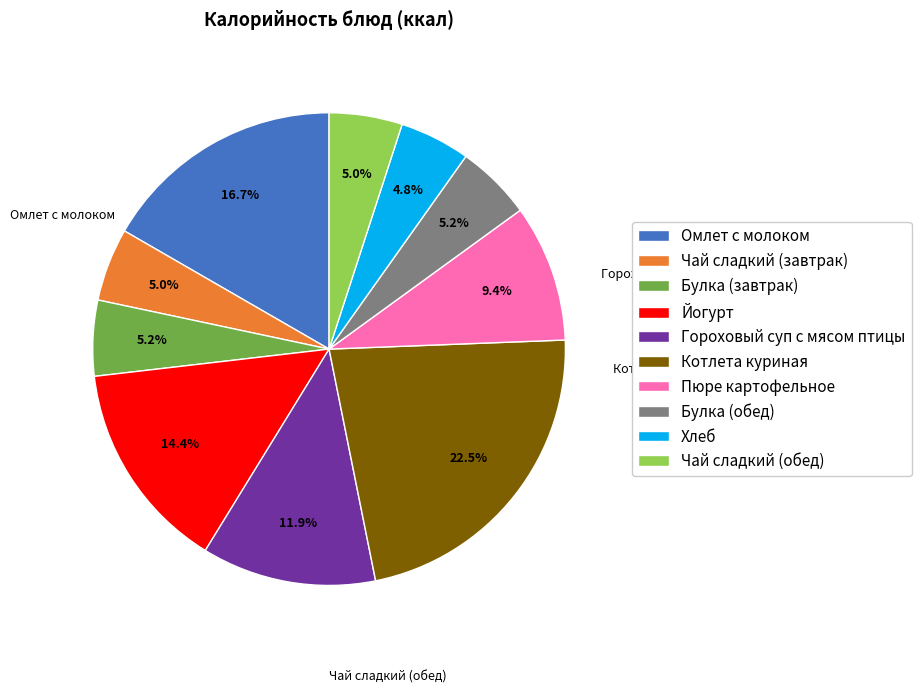

What is the largest slice in the pie chart?

Котлета куриная